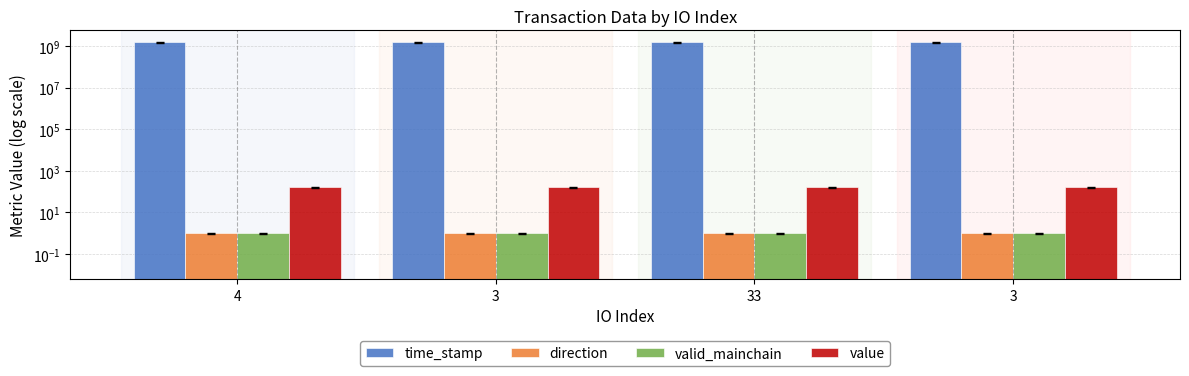

What is the value of the value bar at the 2nd from the left?

161.7